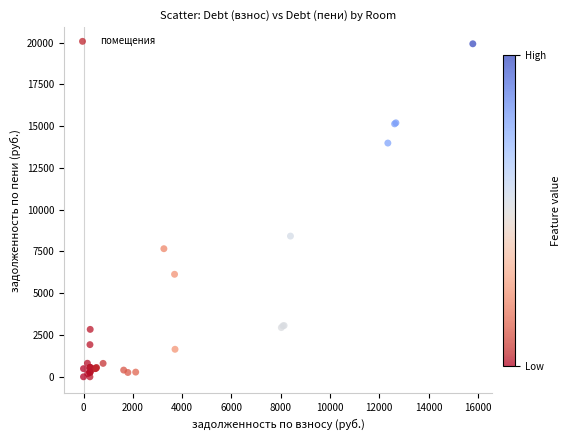

What Y value in the scatter plot is closest to 9963?

8420.2